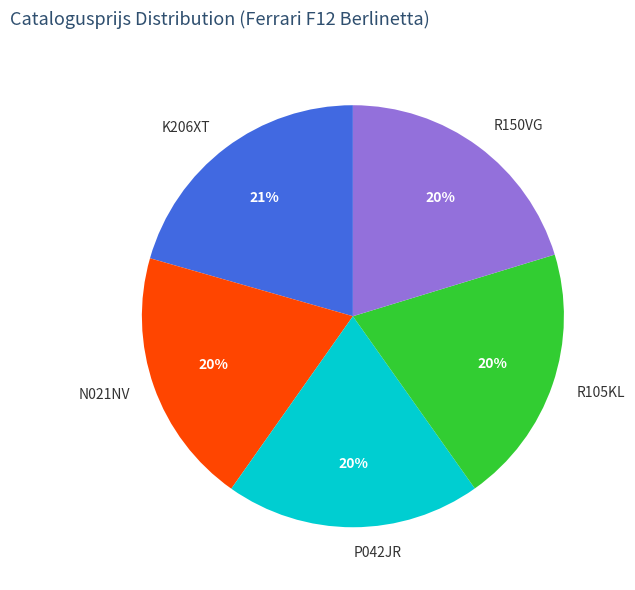

The N021NV slice represents 20% of the pie. True or false?

True